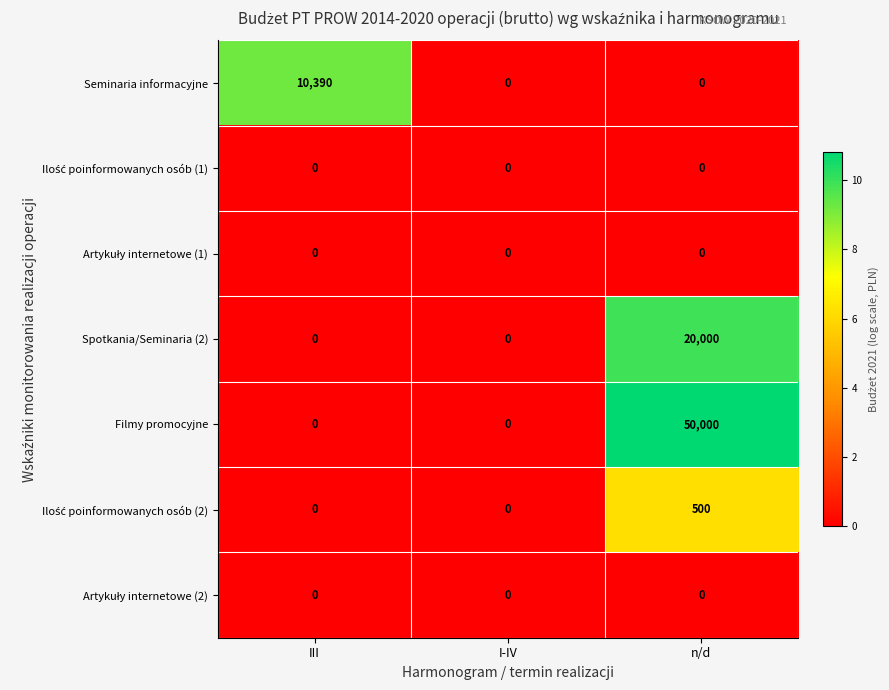

What is the difference between the highest and lowest values at III?

10390